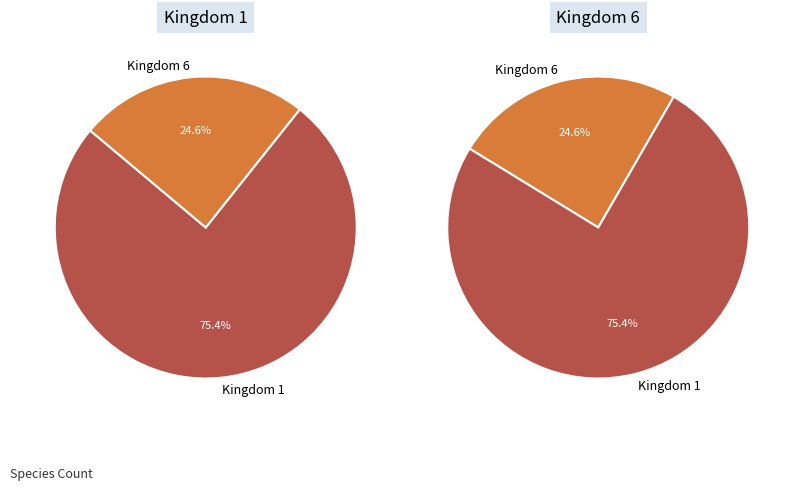

Which slice is the largest?

1